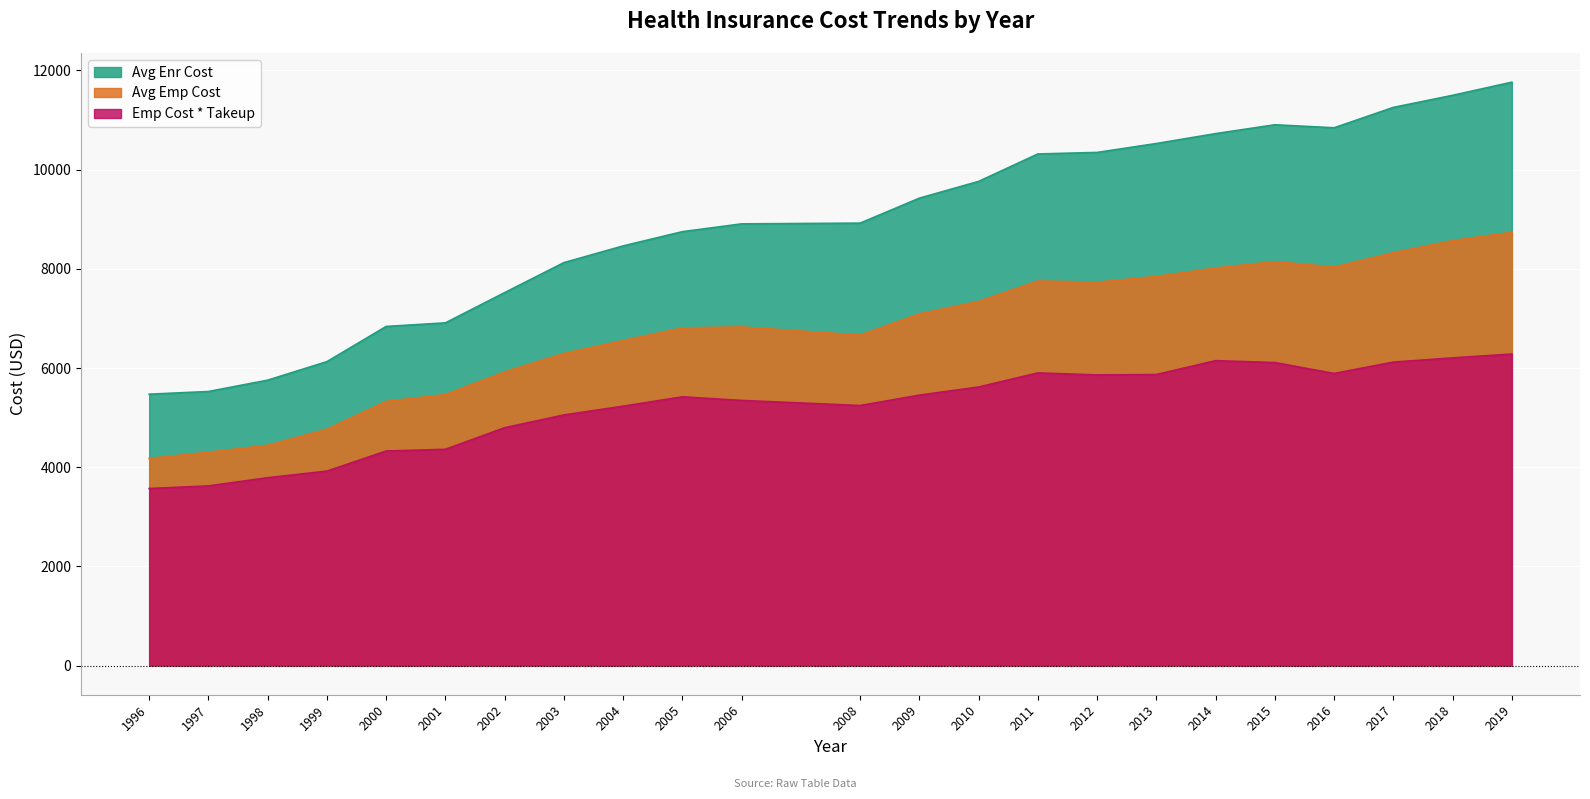

What is the average value of the Emp Cost * Takeup series?

5223.1